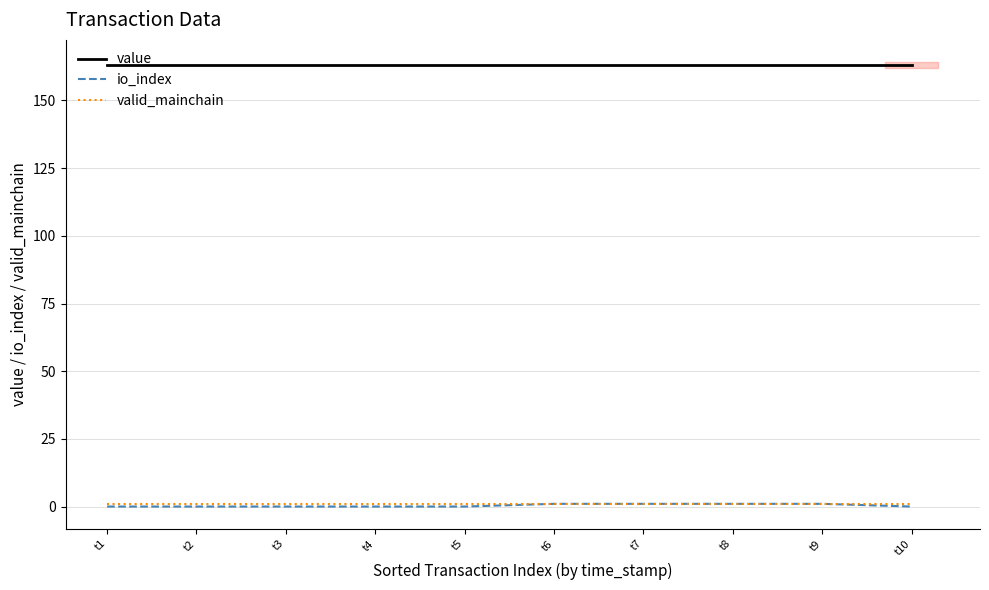

Reading left to right, what are all the values shown in this chart?

value: t1=163.2	t2=163.2	t3=163.2	t4=163.2	t5=163.2	t6=163.2	t7=163.2	t8=163.2	t9=163.2	t10=163.2
io_index: t1=0.0	t2=0.0	t3=0.0	t4=0.0	t5=0.0	t6=1.0	t7=1.0	t8=1.0	t9=1.0	t10=0.0
valid_mainchain: t1=1.0	t2=1.0	t3=1.0	t4=1.0	t5=1.0	t6=1.0	t7=1.0	t8=1.0	t9=1.0	t10=1.0